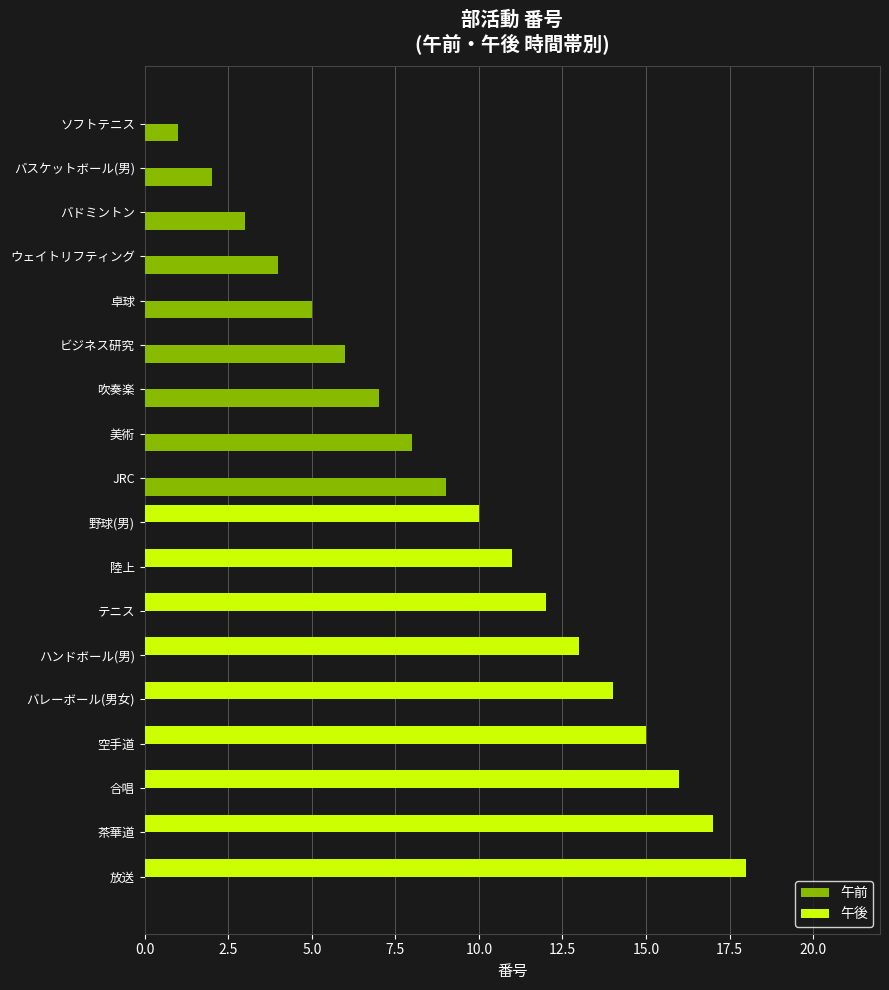

How many distinct data groups are displayed?

2